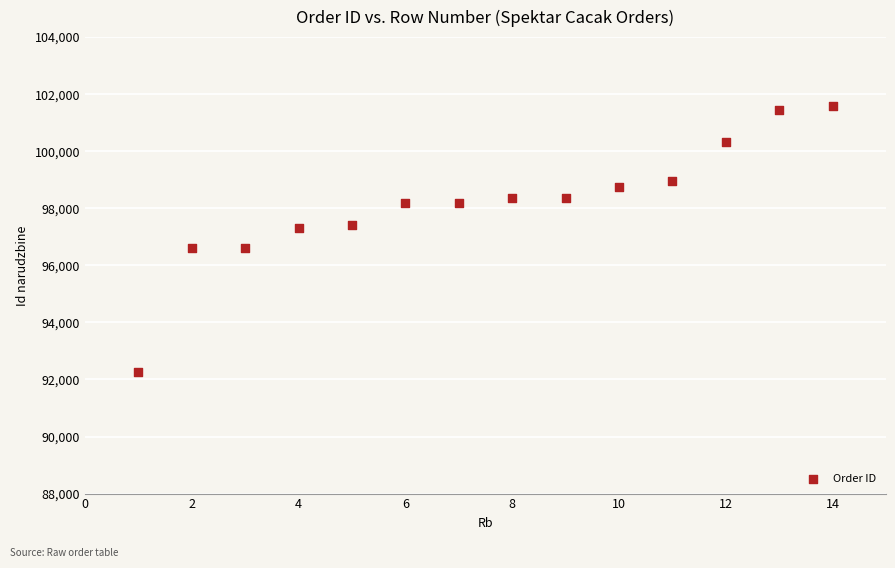

What is the range of X values (max minus min)?

13